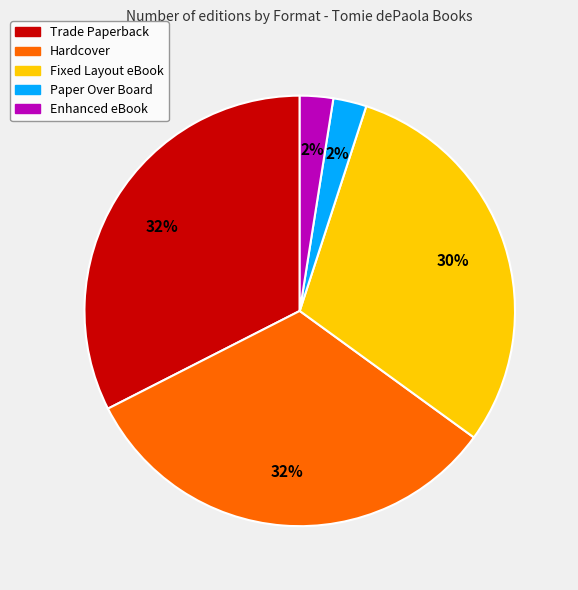

Which has a higher value, Fixed Layout eBook or Hardcover?

Hardcover